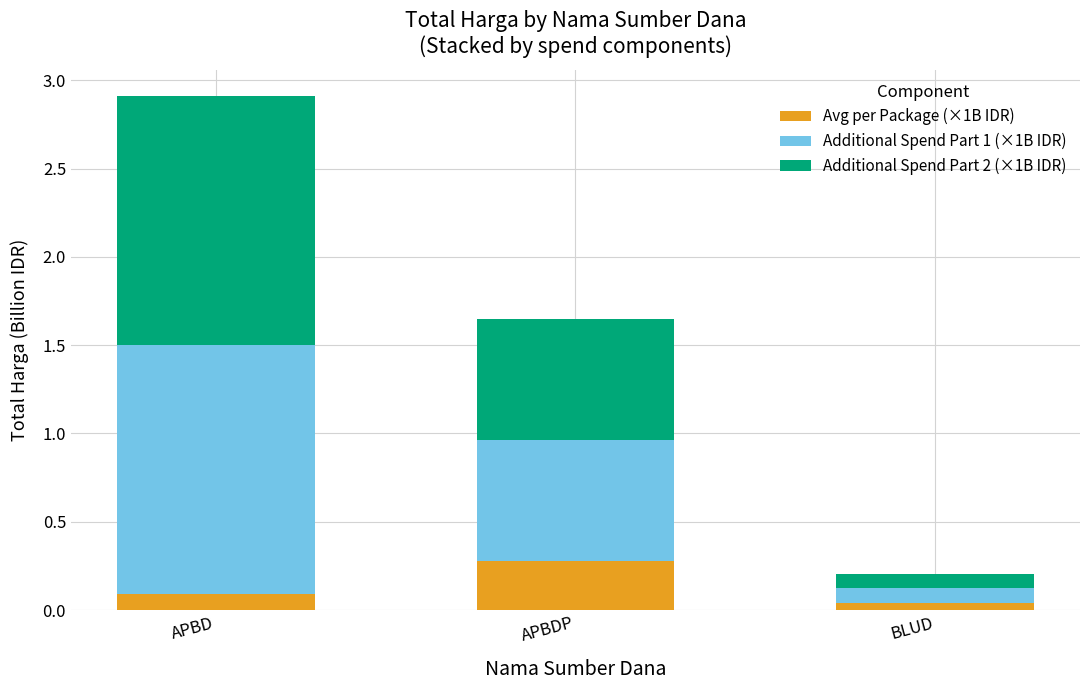

At which label does Avg per Package (×1B IDR) reach its peak?

APBDP